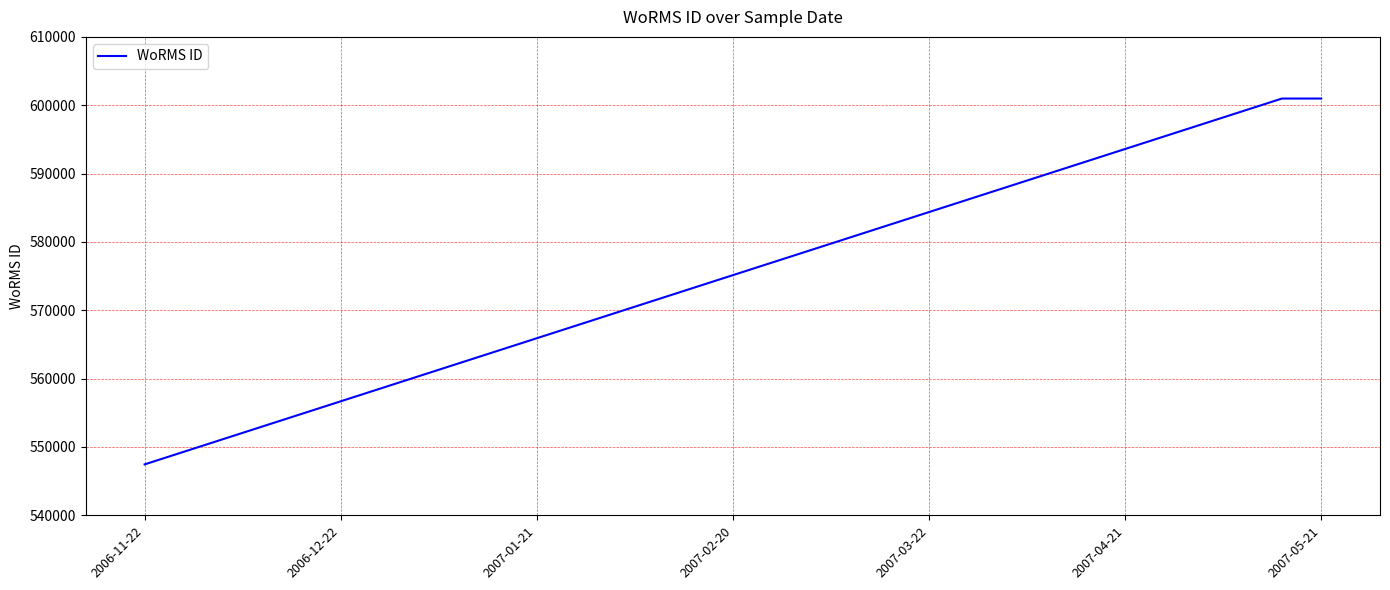

What is the greatest value displayed?

600979